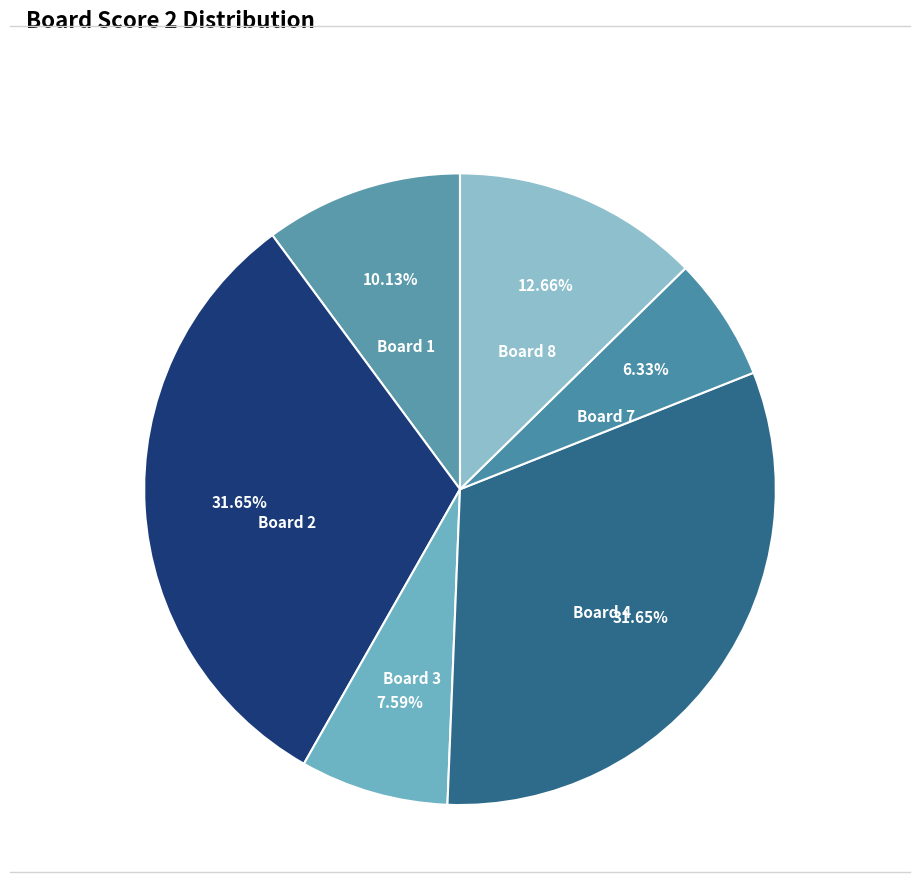

How many slices are in this pie chart?

6